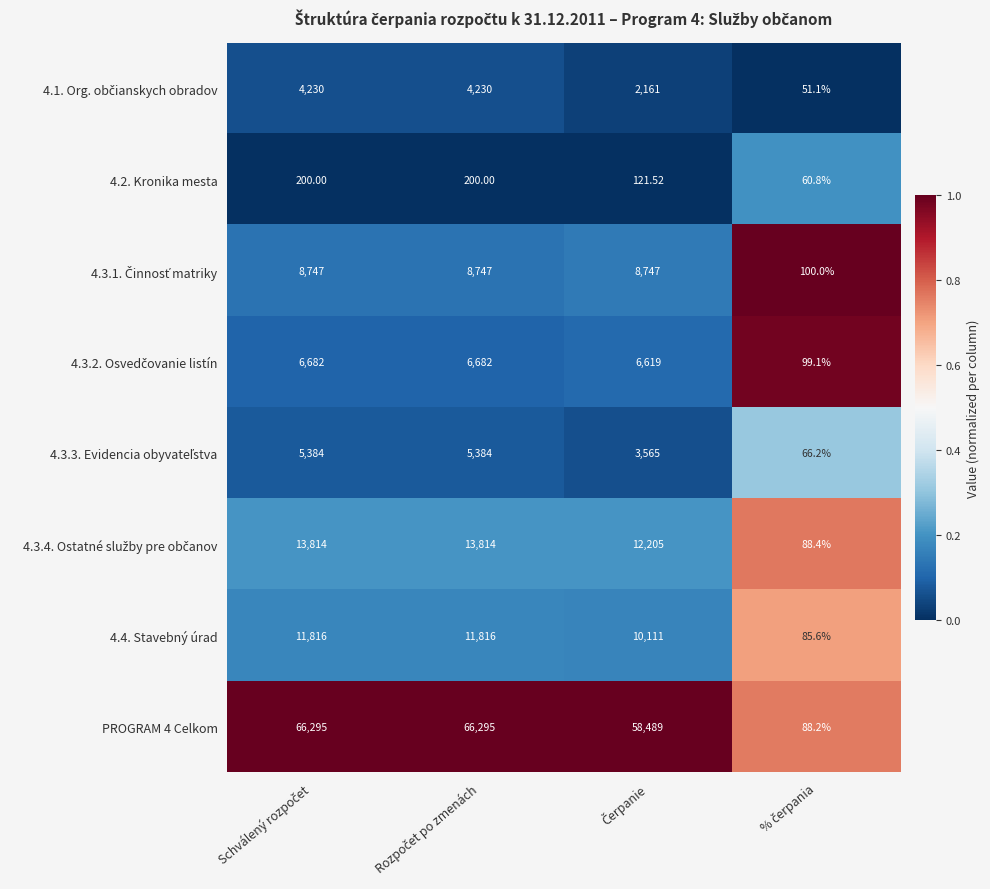

Count the number of categories in the chart.

4